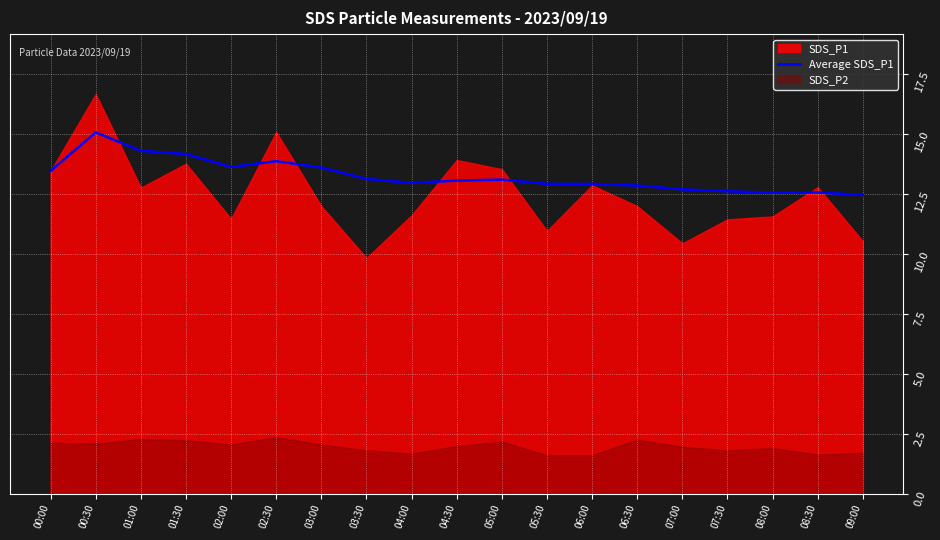

Between 05:30 and 00:00, which is larger?

00:00